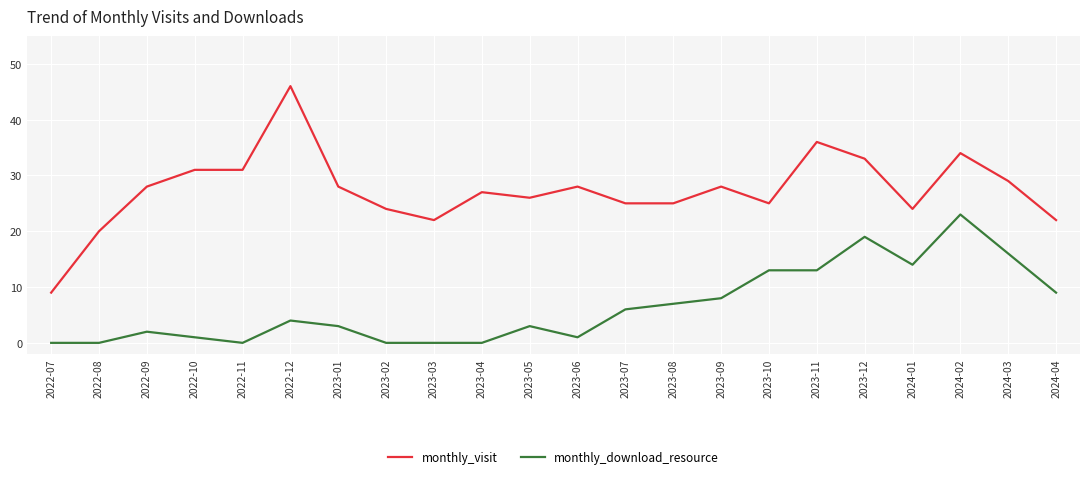

What is the lowest value of the monthly_visit series?

9